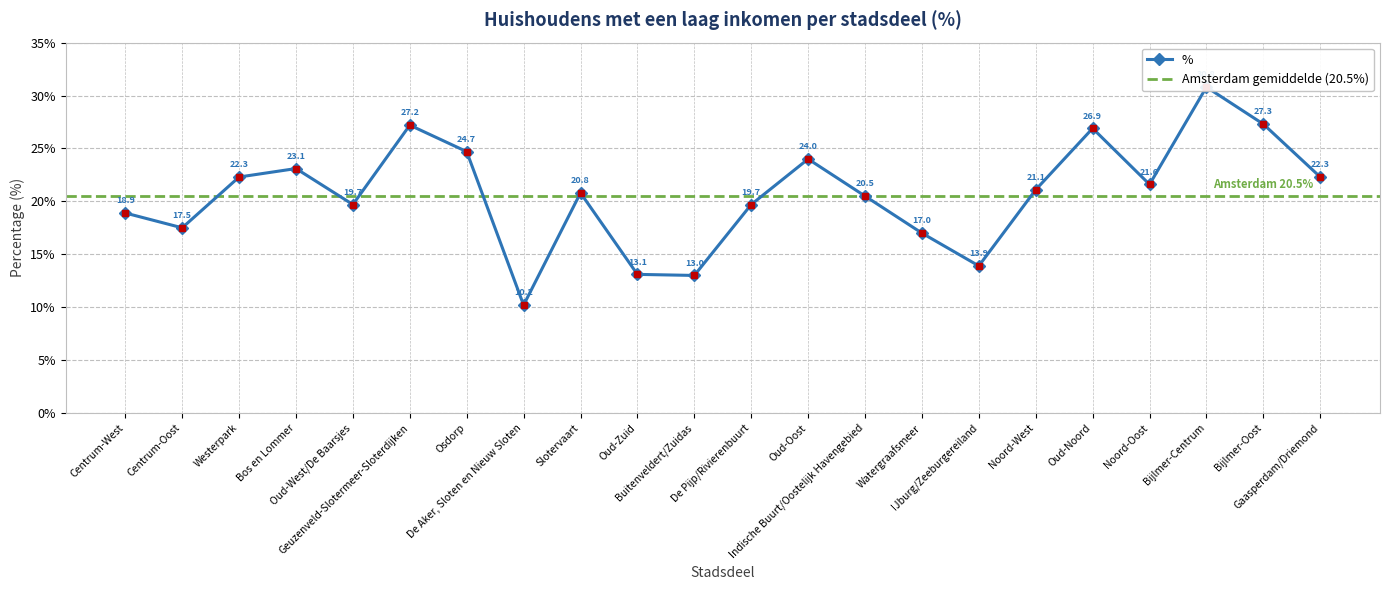

Does the chart display data point markers on the line(s)?

Yes